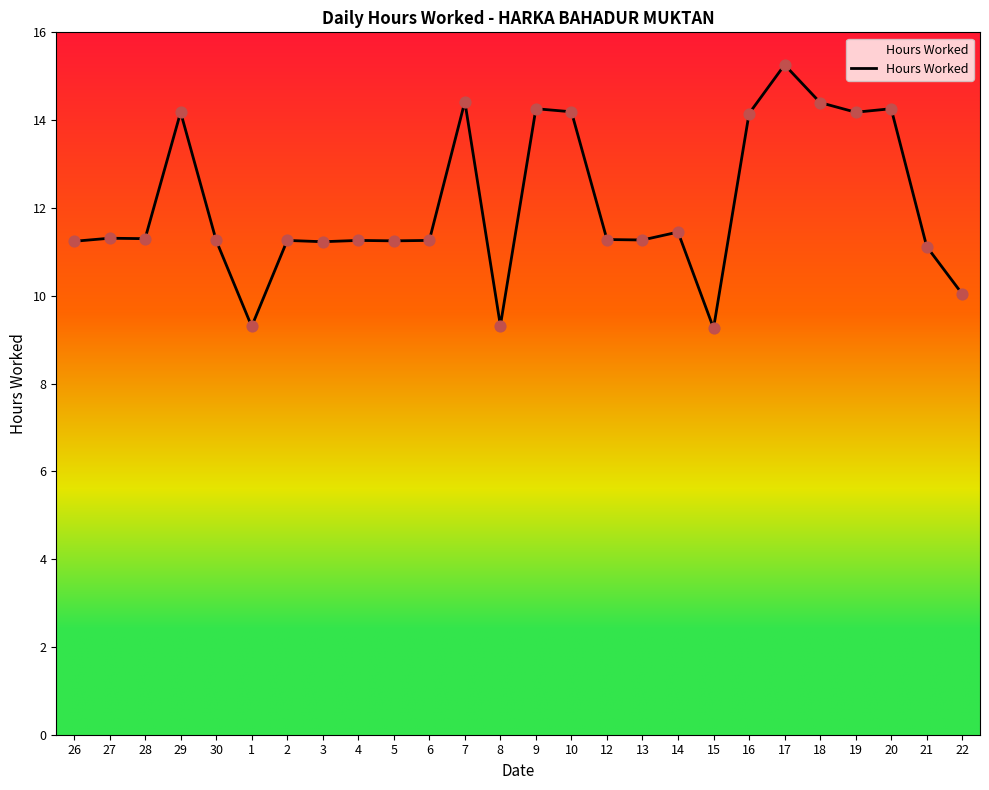

What is the change in value from 21 to 22?

-1.1